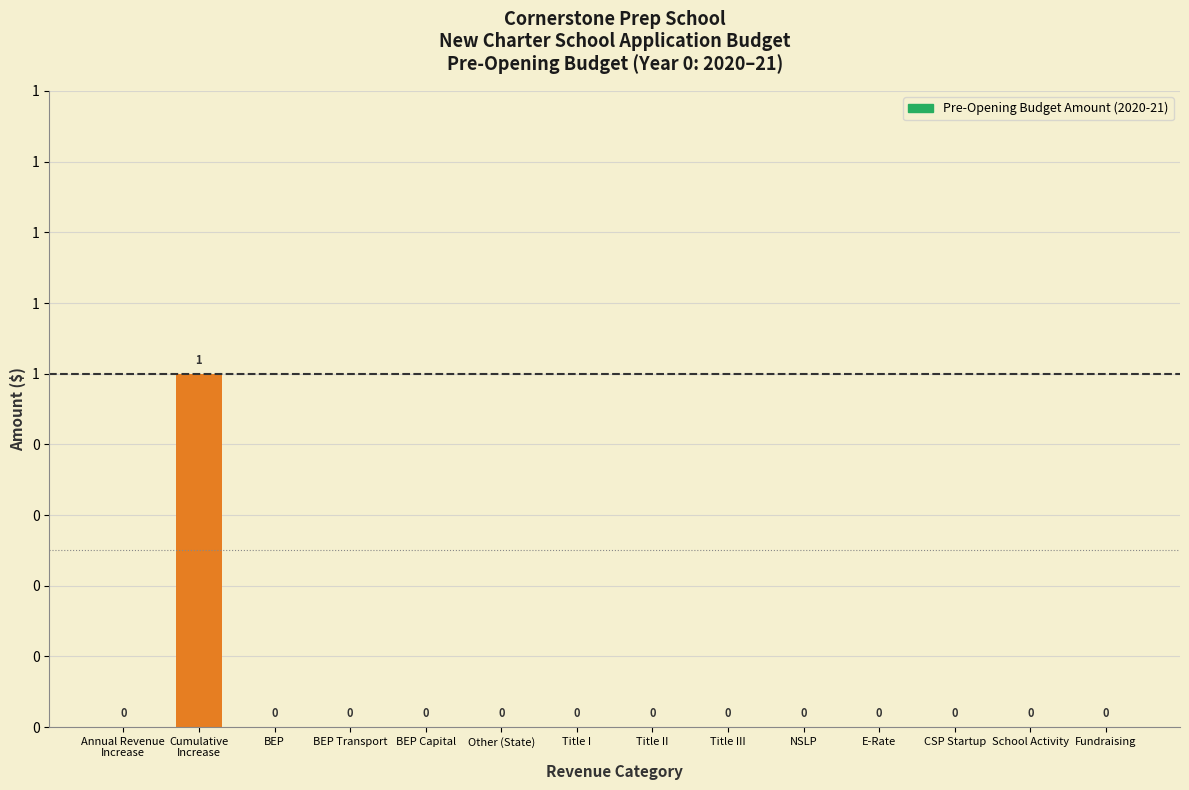

Reading left to right, what are all the values shown in this chart?

0	1	0	0	0	0	0	0	0	0	0	0	0	0